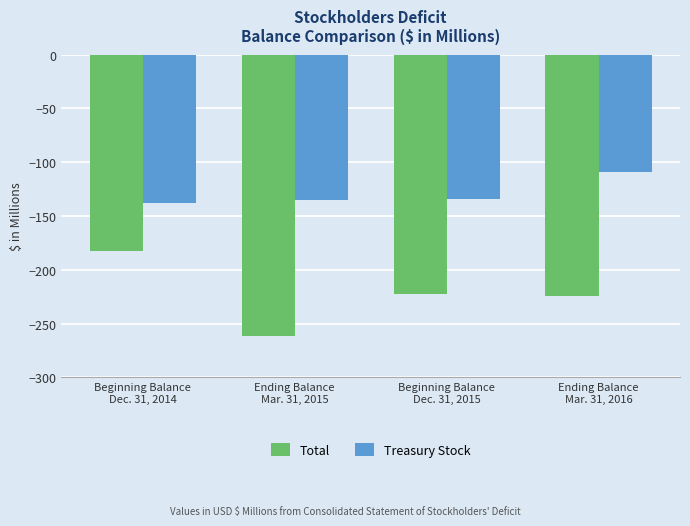

What is the difference between the Total values at Beginning Balance
Dec. 31, 2014 and Ending Balance
Mar. 31, 2015?

79.1